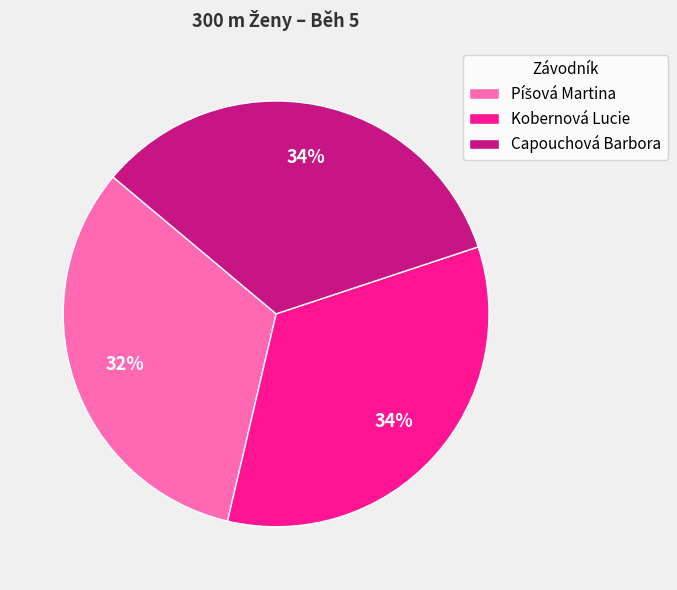

Is there a majority slice in this chart?

No